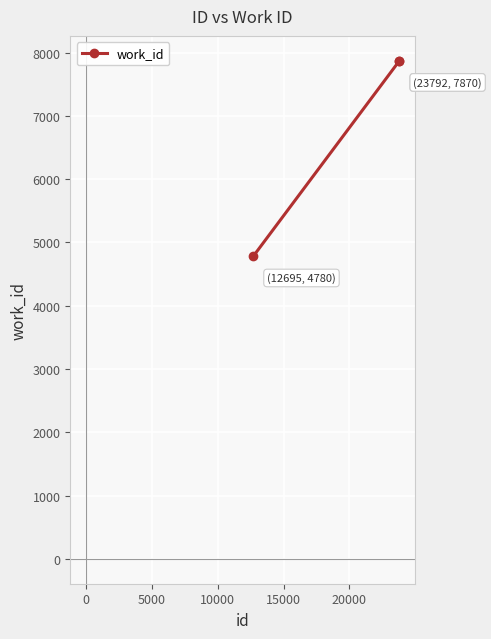

What is the difference between the maximum and minimum values?

3090